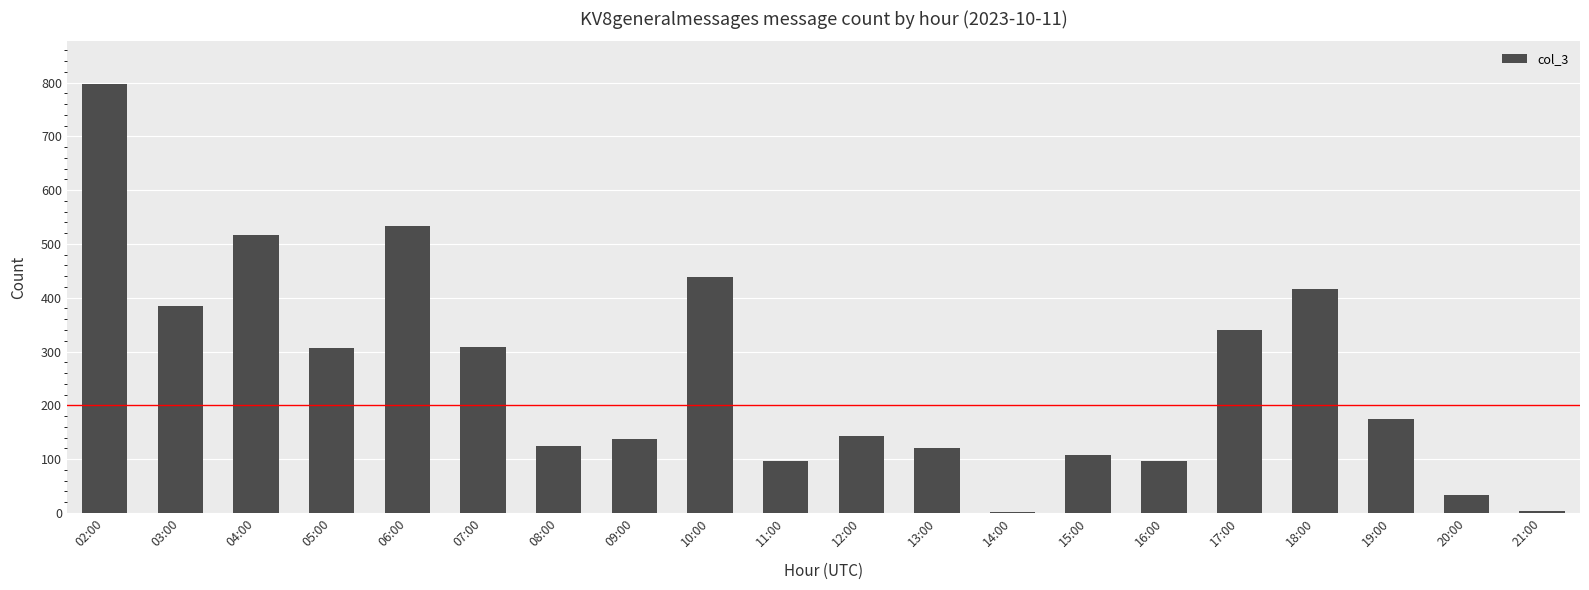

What is the sum of all values?

5081